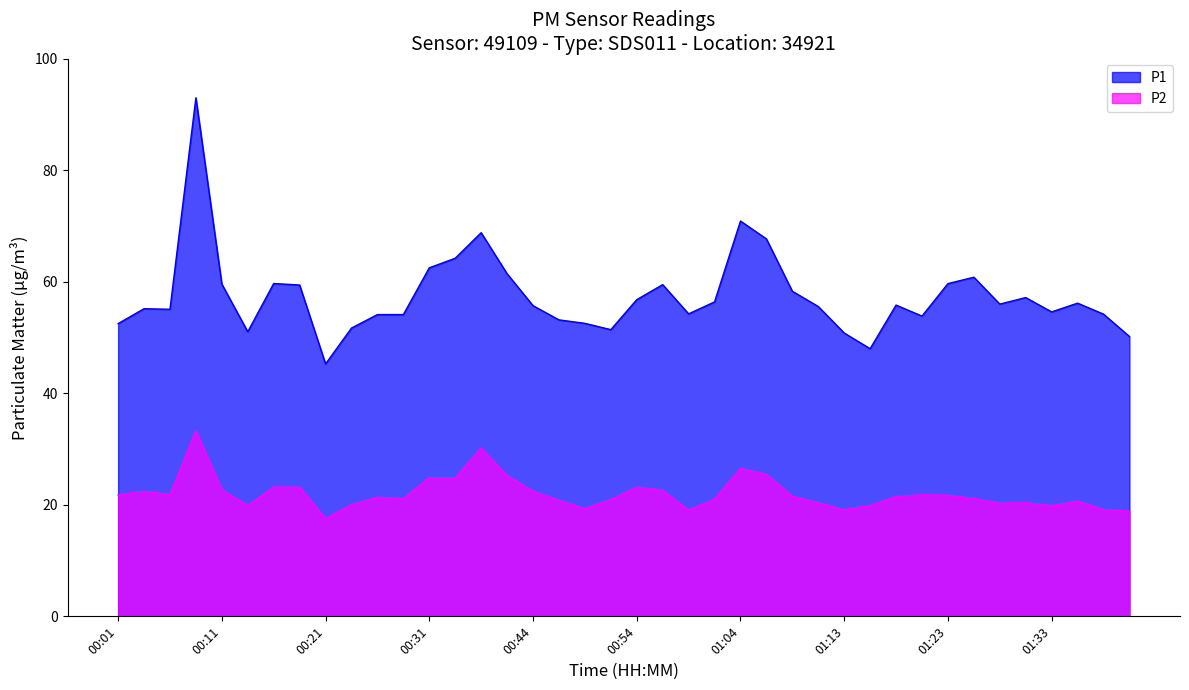

What is the label of the 37th point from the left?

01:33